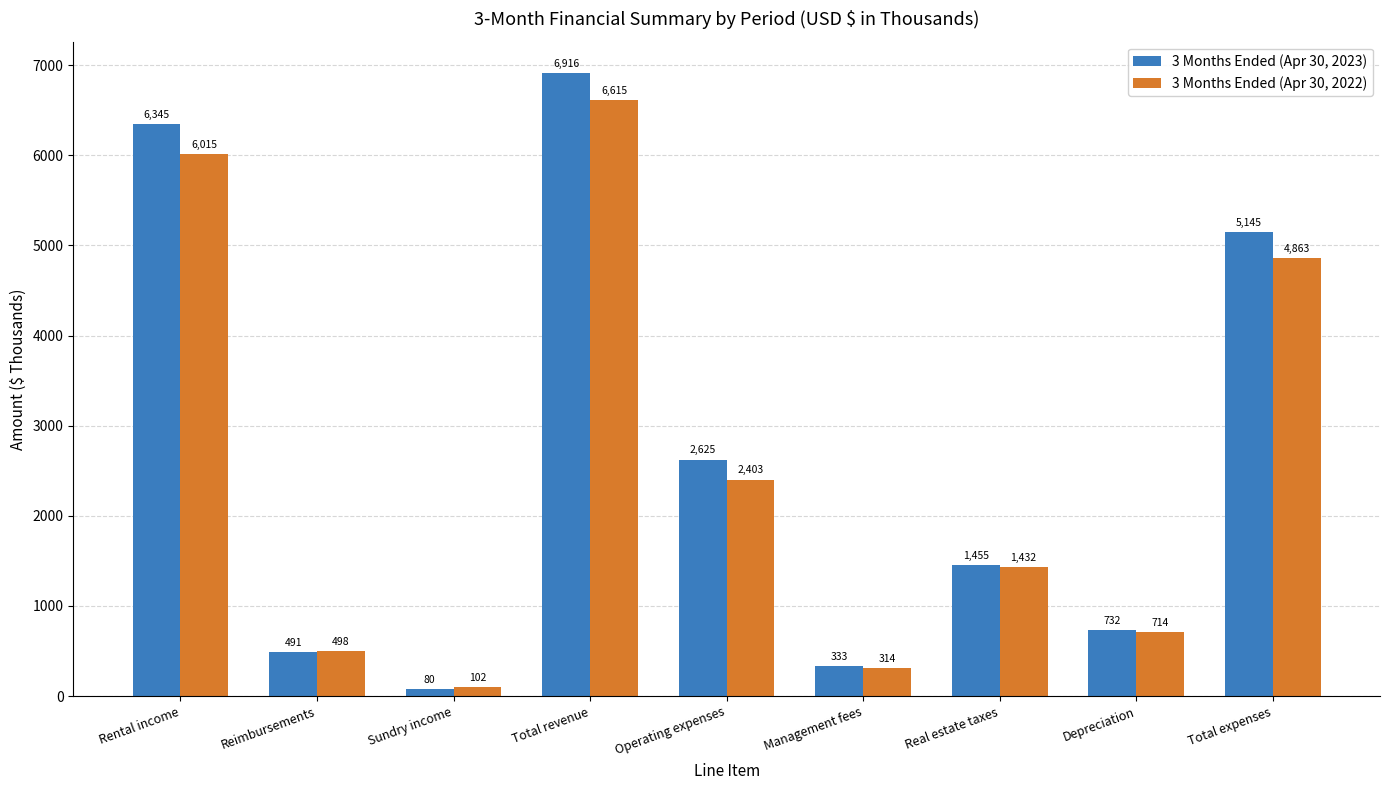

What are all the series names shown in the legend?

3 Months Ended (Apr 30, 2023), 3 Months Ended (Apr 30, 2022)